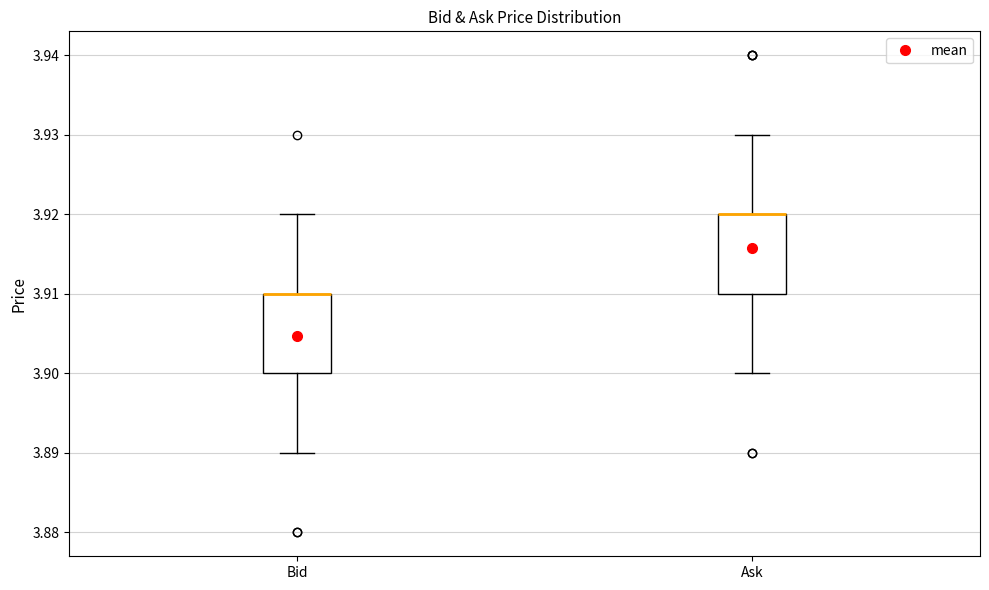

Reading left to right, transcribe this box plot: for each box, give where its median line is, the range the box spans, and where its two whiskers end, as read against the y-axis. The values are not printed on the chart, so give them approximately, as read against the axis.

Bid: median 3.91 (drawn on the box's upper edge), box 3.90 to 3.91, whiskers 3.89 to 3.92
Ask: median 3.92 (drawn on the box's upper edge), box 3.91 to 3.92, whiskers 3.90 to 3.93